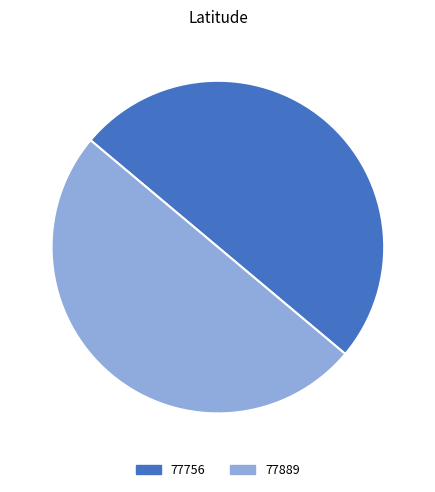

What is the ratio of the value at 77756 to the value at 77889?

1.0